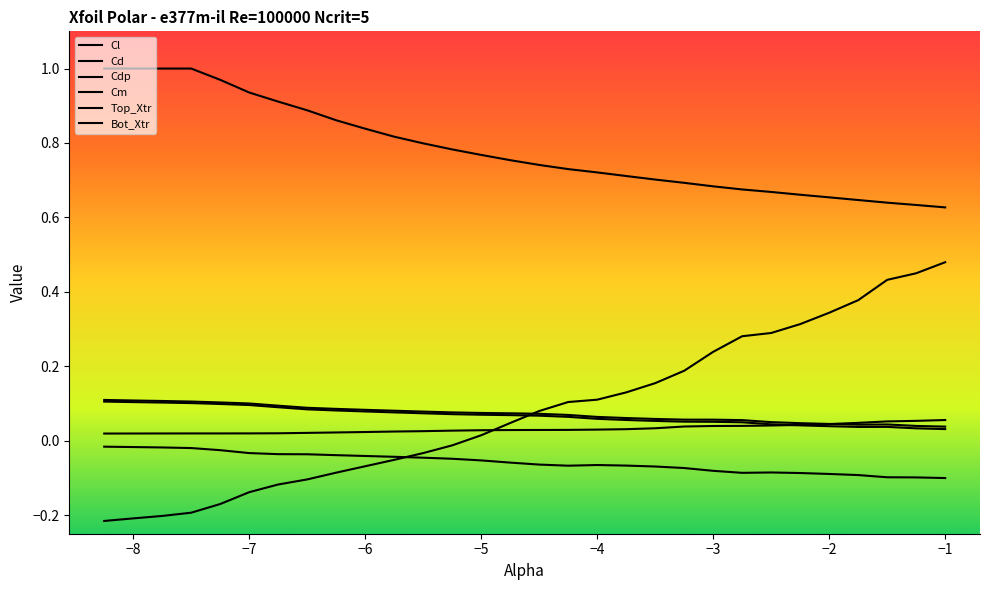

At how many categories does at least one series exceed 0?

30